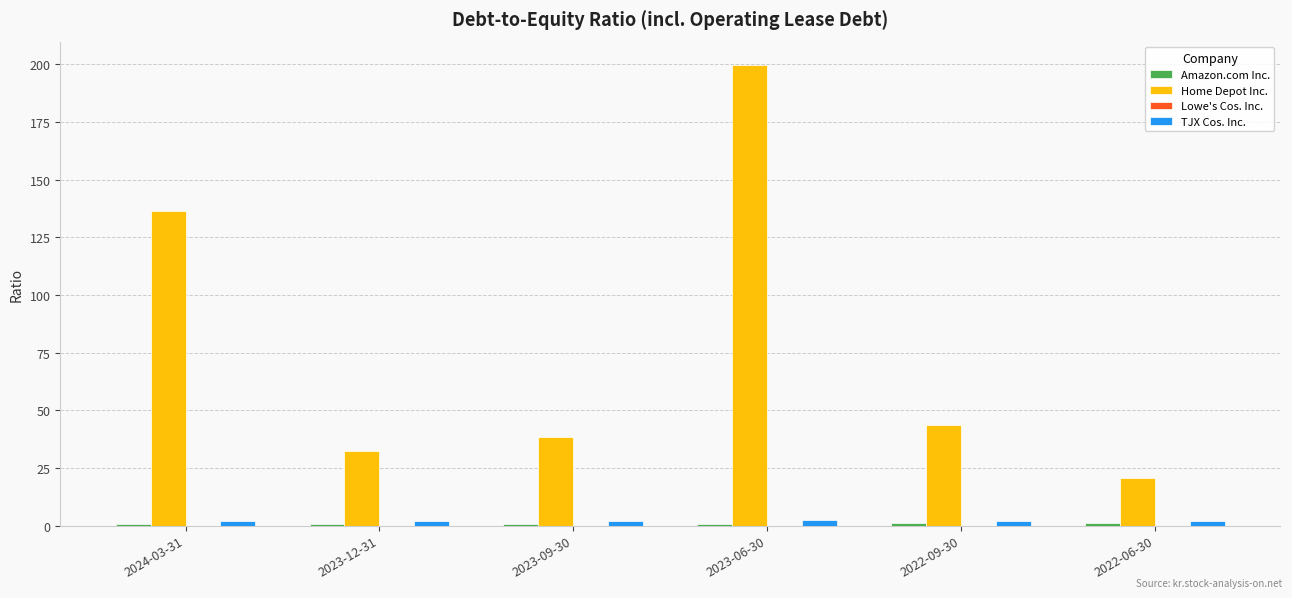

Which series changed the most between 2024-03-31 and 2022-09-30?

Home Depot Inc.